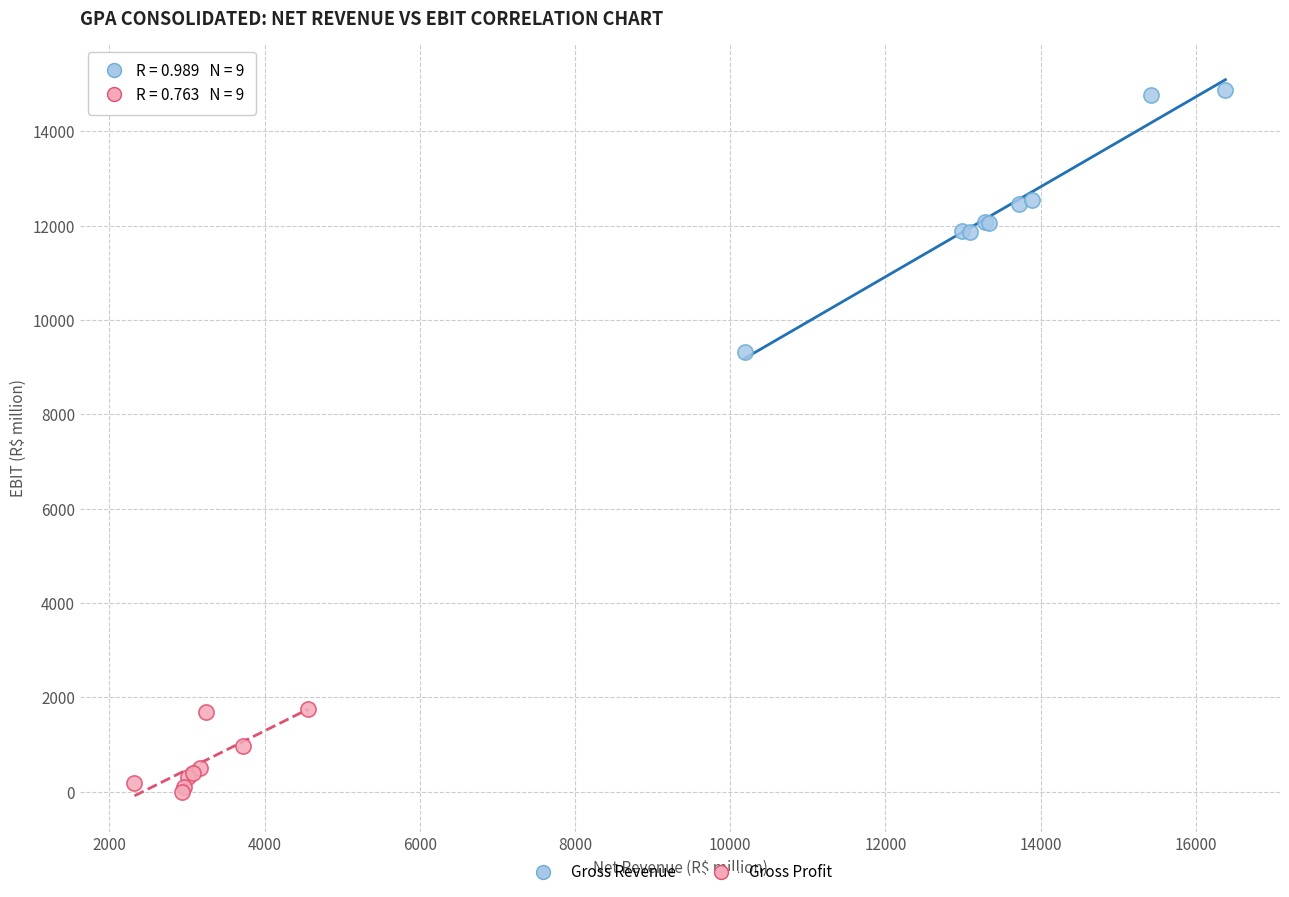

Which series has the largest Y range (max minus min)?

Gross Revenue